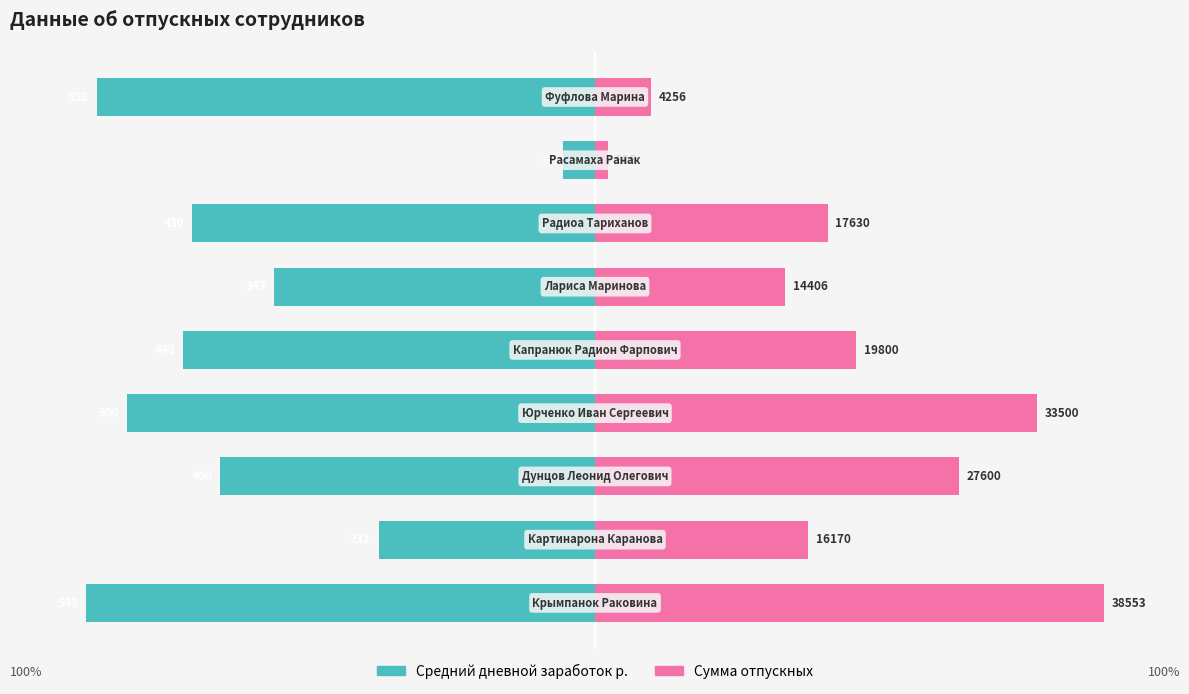

What is the approximate value of Средний дневной заработок р. at 1?

-42.5